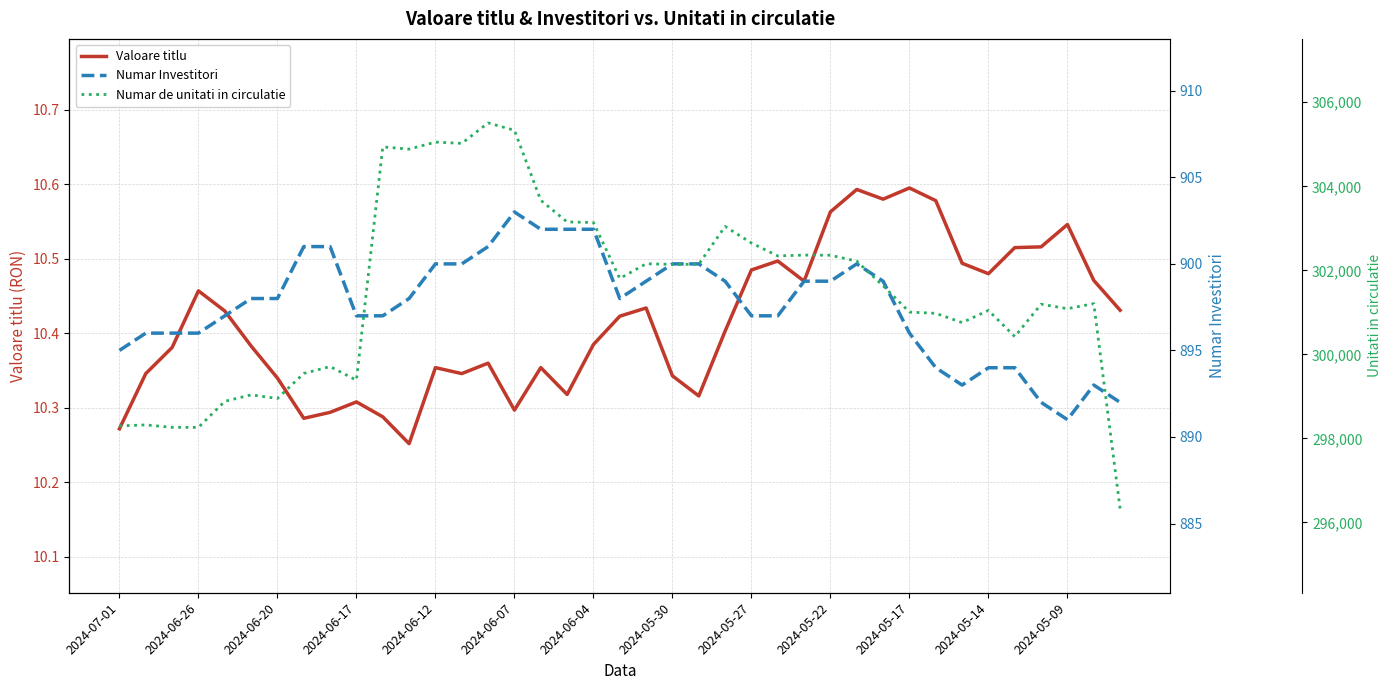

At 2024-05-30, list the series in order from smallest to largest.

Valoare titlu, Numar Investitori, Numar de unitati in circulatie